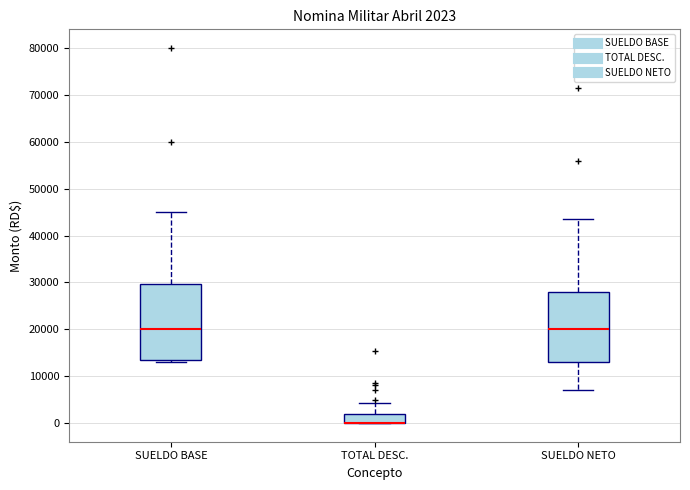

Comparing the boxes themselves (not the whiskers), which one is the tallest?

SUELDO BASE